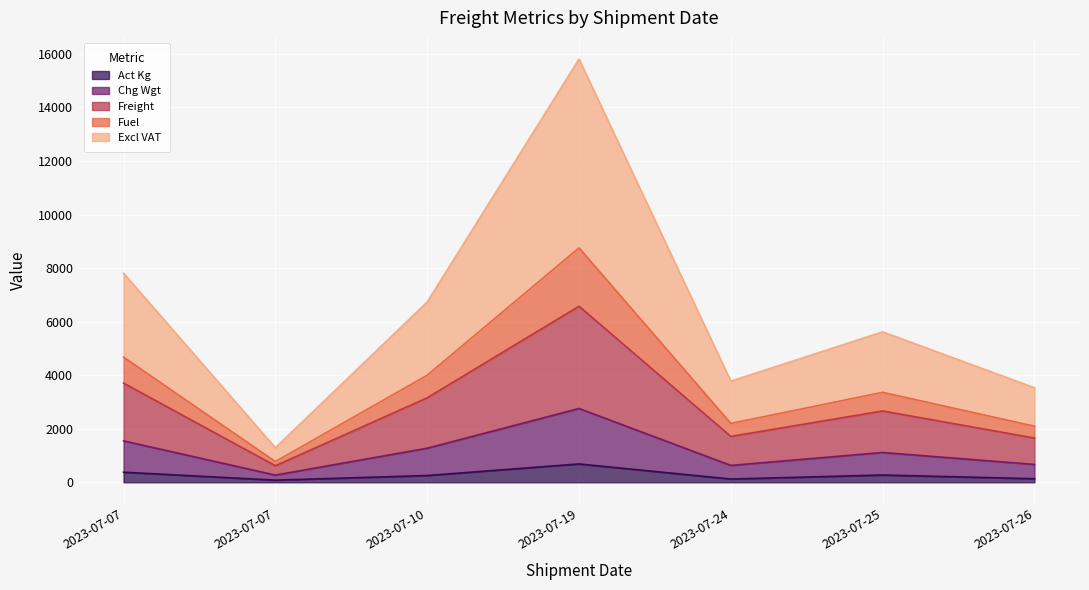

At which category does Freight reach its first local valley?

2023-07-07